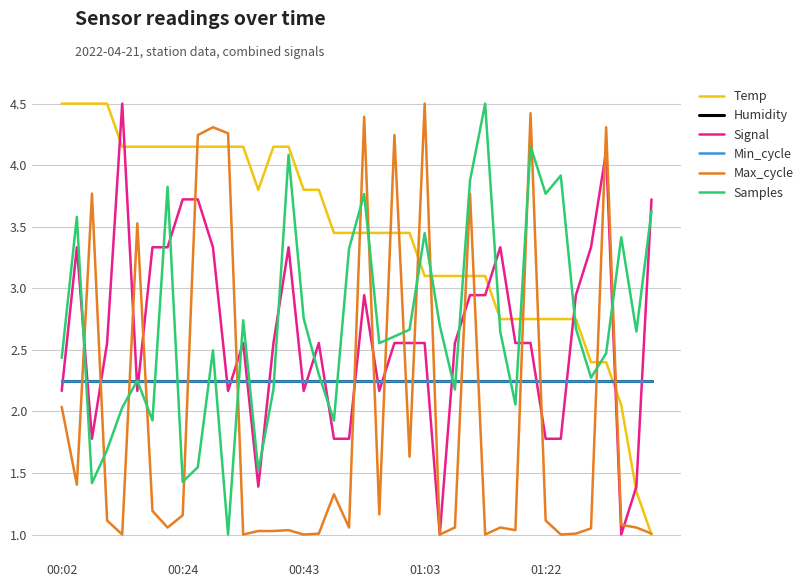

Reading right to left, transcribe all the data shown in this chart.

Temp: 1.0	1.3	2.0	2.4	2.4	2.8	2.8	2.8	2.8	2.8	2.8	3.1	3.1	3.1	3.1	3.1	3.4	3.4	3.4	3.4	3.4	3.4	3.8	3.8	4.2	4.2	3.8	4.2	4.2	4.2	4.2	4.2	4.2	4.2	4.2	4.2	4.5	4.5	4.5	4.5
Humidity: 2.2	2.2	2.2	2.2	2.2	2.2	2.2	2.2	2.2	2.2	2.2	2.2	2.2	2.2	2.2	2.2	2.2	2.2	2.2	2.2	2.2	2.2	2.2	2.2	2.2	2.2	2.2	2.2	2.2	2.2	2.2	2.2	2.2	2.2	2.2	2.2	2.2	2.2	2.2	2.2
Signal: 3.7	1.4	1.0	4.1	3.3	2.9	1.8	1.8	2.6	2.6	3.3	2.9	2.9	2.6	1.0	2.6	2.6	2.6	2.2	2.9	1.8	1.8	2.6	2.2	3.3	2.6	1.4	2.6	2.2	3.3	3.7	3.7	3.3	3.3	2.2	4.5	2.6	1.8	3.3	2.2
Min_cycle: 2.2	2.2	2.2	2.2	2.2	2.2	2.2	2.2	2.2	2.2	2.2	2.2	2.2	2.2	2.2	2.2	2.2	2.2	2.2	2.2	2.2	2.2	2.2	2.2	2.2	2.2	2.2	2.2	2.2	2.2	2.2	2.2	2.2	2.2	2.2	2.2	2.2	2.2	2.2	2.2
Max_cycle: 1.0	1.1	1.1	4.3	1.0	1.0	1.0	1.1	4.4	1.0	1.1	1.0	3.8	1.1	1.0	4.5	1.6	4.2	1.2	4.4	1.1	1.3	1.0	1.0	1.0	1.0	1.0	1.0	4.3	4.3	4.2	1.2	1.1	1.2	3.5	1.0	1.1	3.8	1.4	2.0
Samples: 3.6	2.6	3.4	2.5	2.3	2.7	3.9	3.8	4.2	2.1	2.6	4.5	3.9	2.2	2.7	3.4	2.7	2.6	2.6	3.8	3.3	1.9	2.3	2.8	4.1	2.2	1.5	2.7	1.0	2.5	1.5	1.4	3.8	1.9	2.3	2.0	1.7	1.4	3.6	2.4